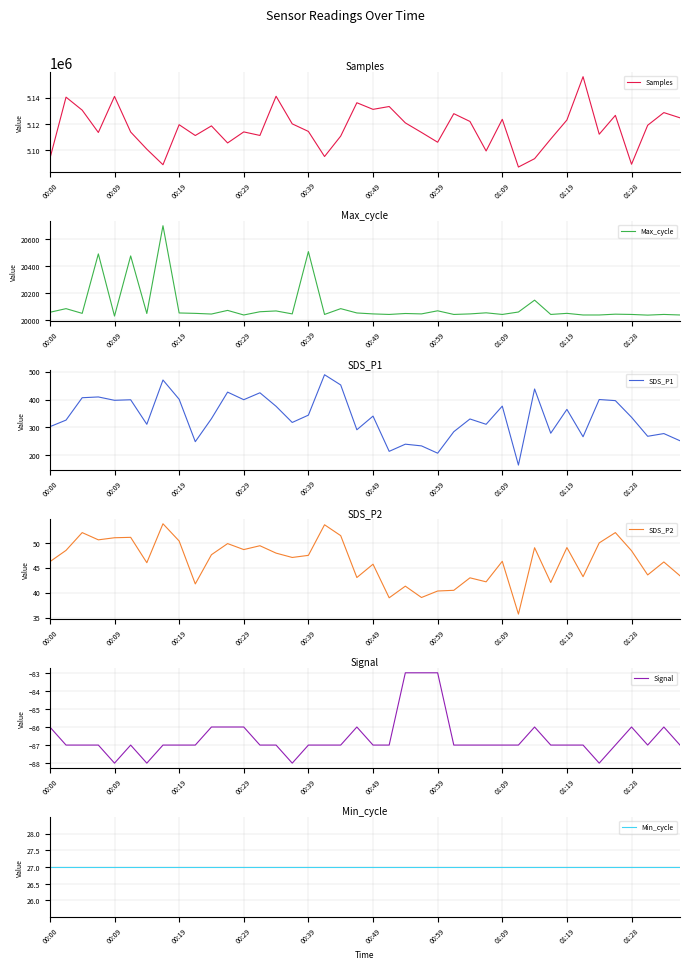

How many values in the SDS_P1 series are below 336?

20